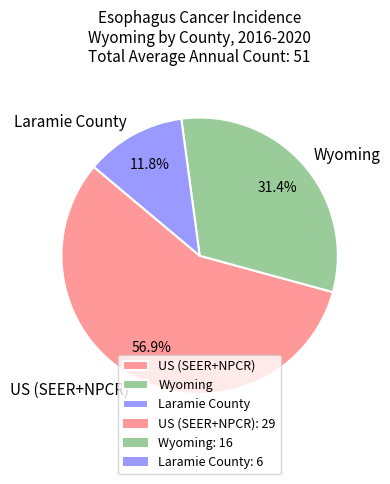

Is the sum of Laramie County and US (SEER+NPCR) greater than half?

Yes